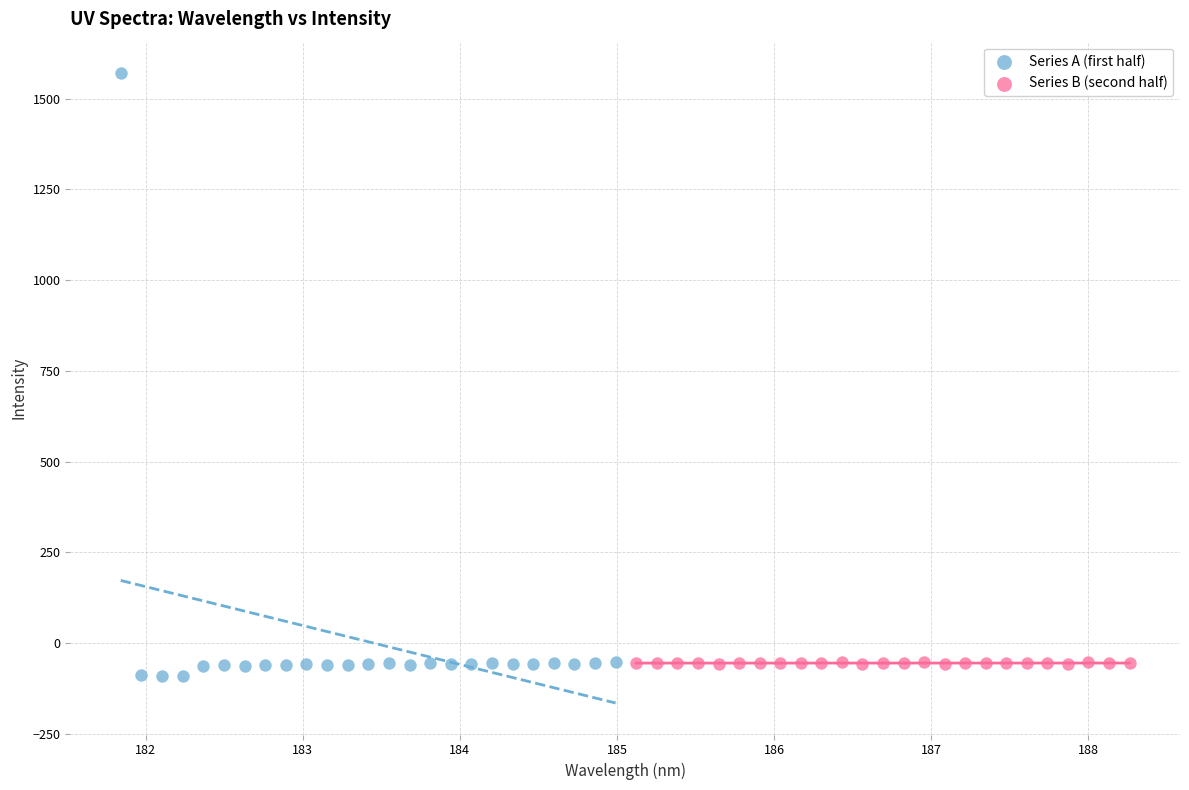

Which series has the widest spread of Y values?

Series A (first half)